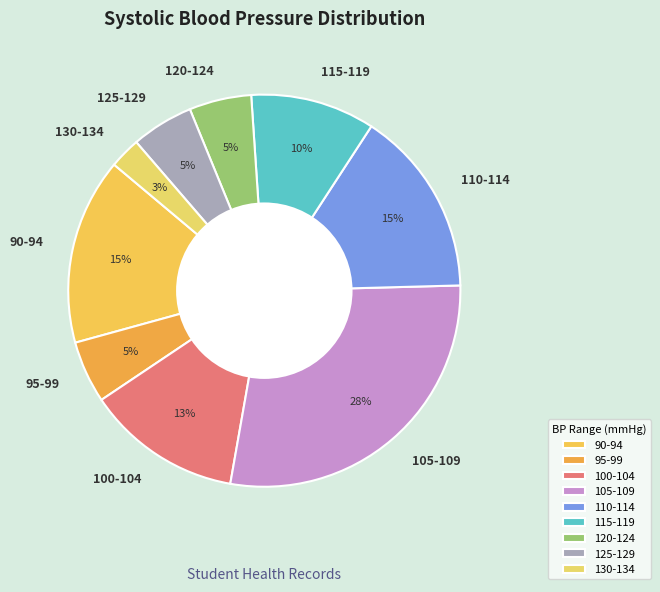

Do 110-114 and 120-124 together represent more than half of the pie?

No